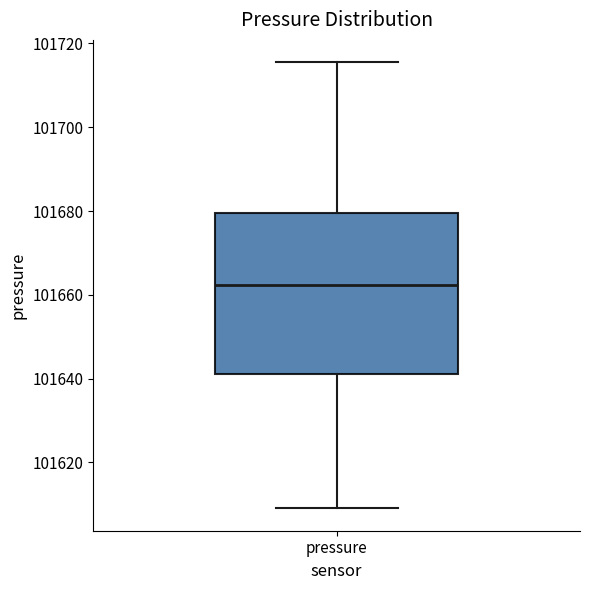

Read this box plot against the y-axis: the position of the median line, the range covered by the box, and the ends of both whiskers. The values are not printed on the chart, so give them approximately, as read against the axis.

median 101662, box 101640 to 101680, whiskers 101610 to 101716